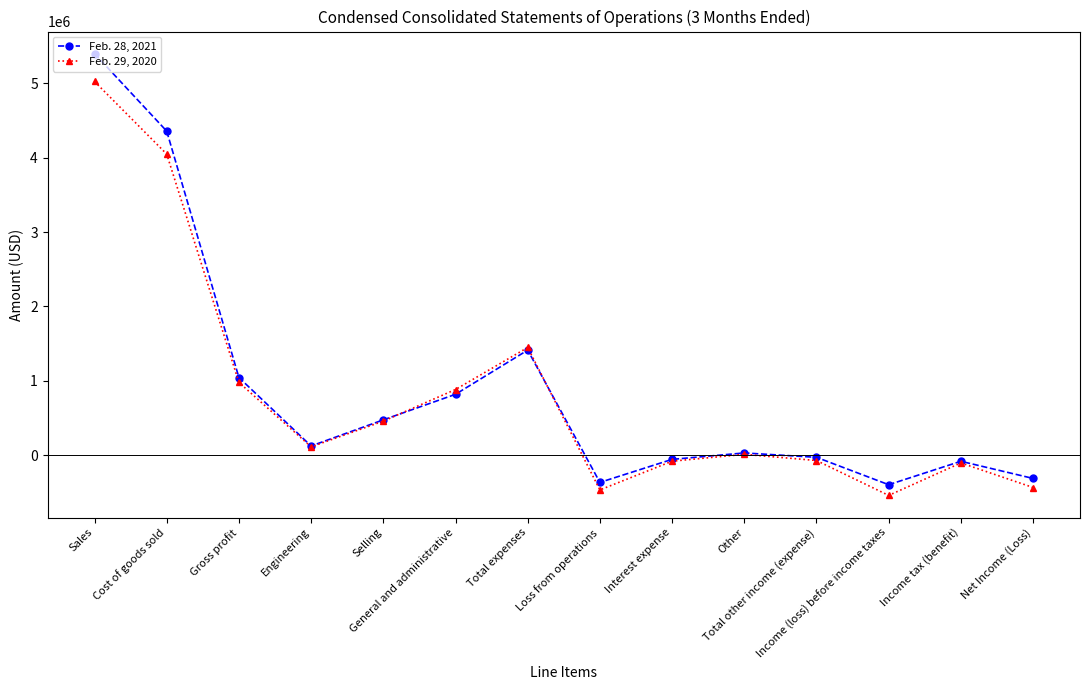

At which label is Feb. 29, 2020 closest to 2241076?

Total expenses